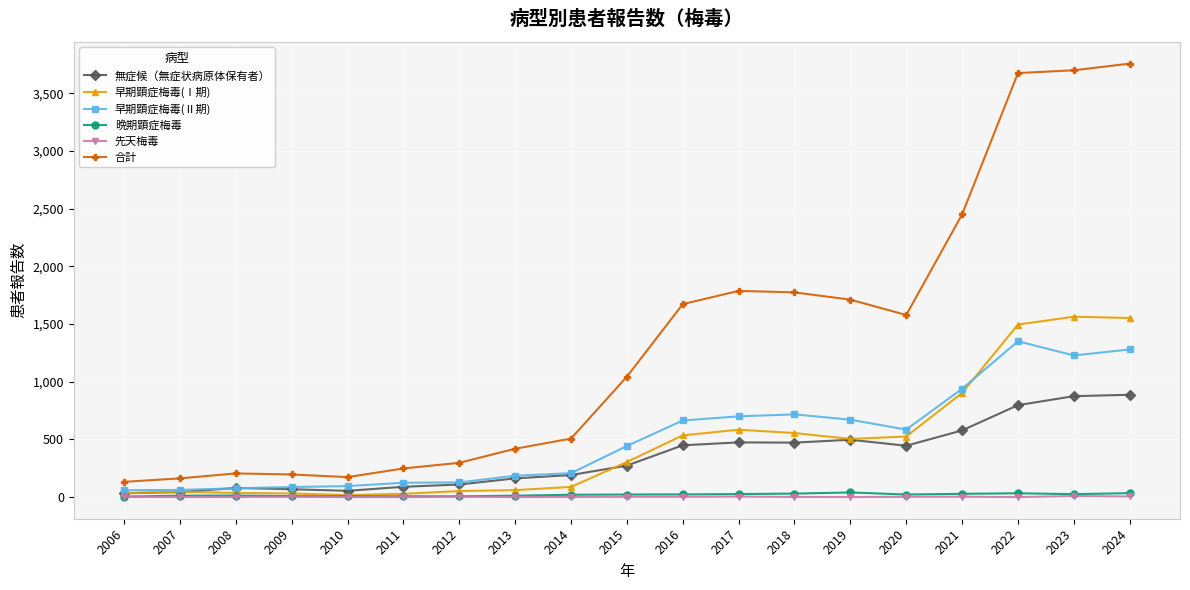

What is the highest value of the 無症候（無症状病原体保有者） series?

887